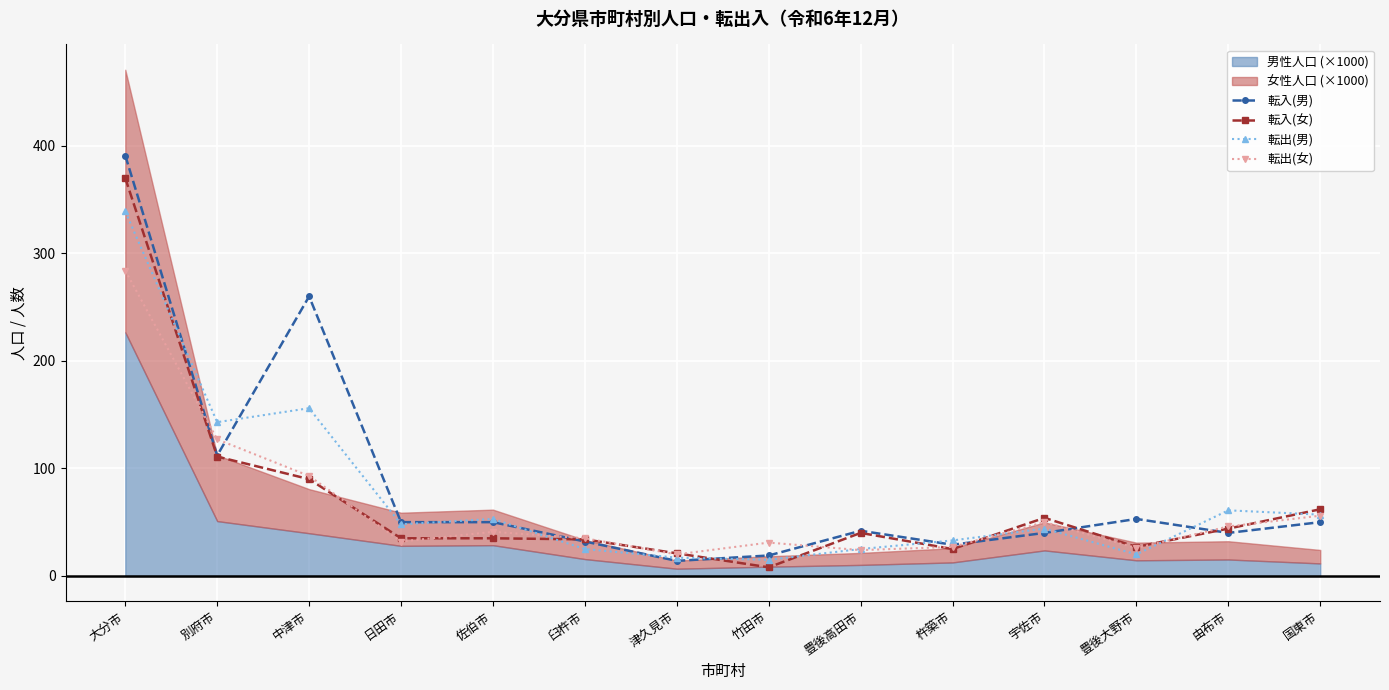

Where is 転入(男) nearest to the value 202?

中津市